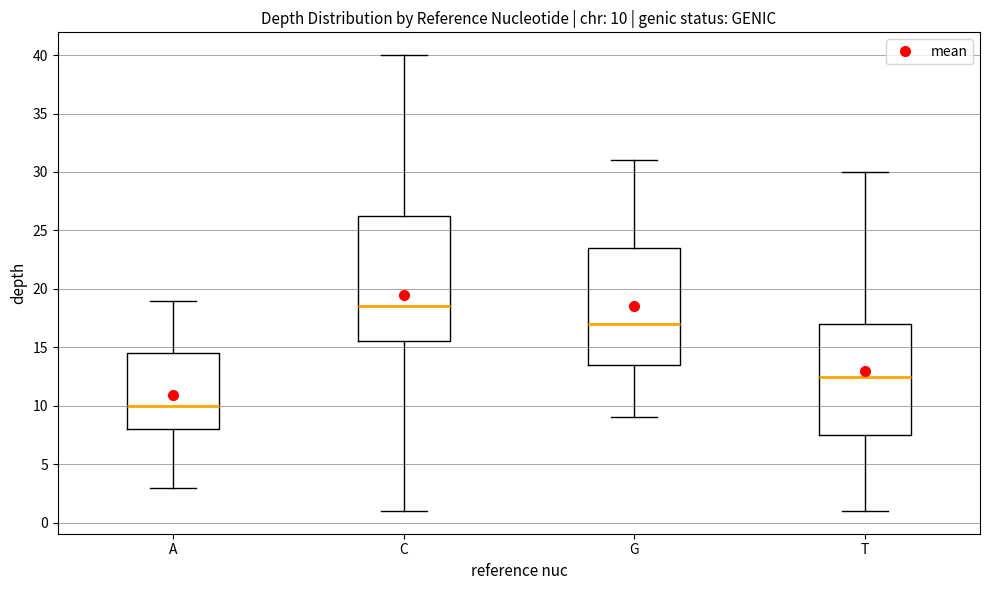

Which box has the highest median line?

C